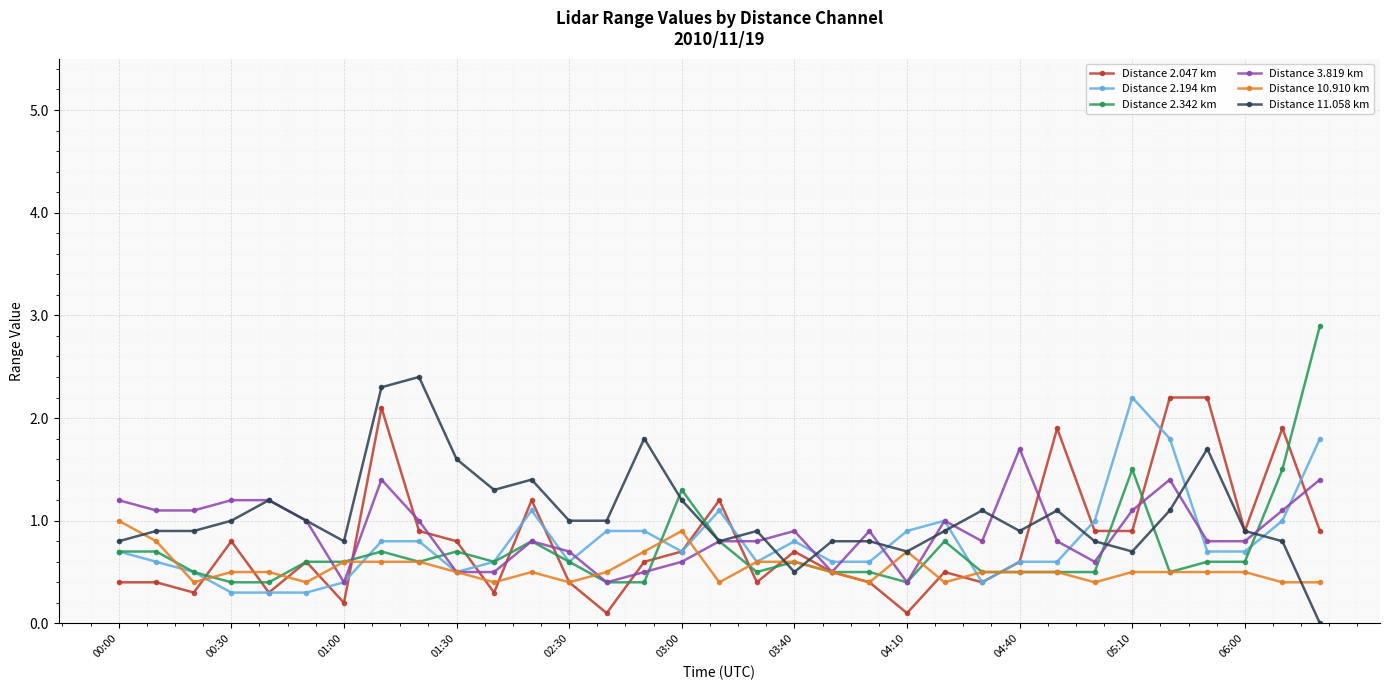

At how many categories does at least one series exceed 2?

6